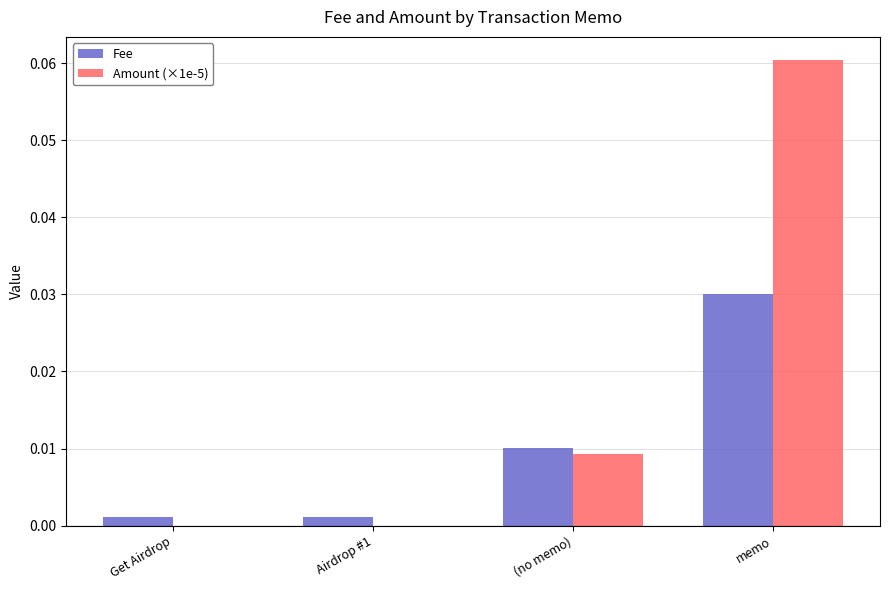

Which series has the largest total across all categories?

Amount (×1e-5)